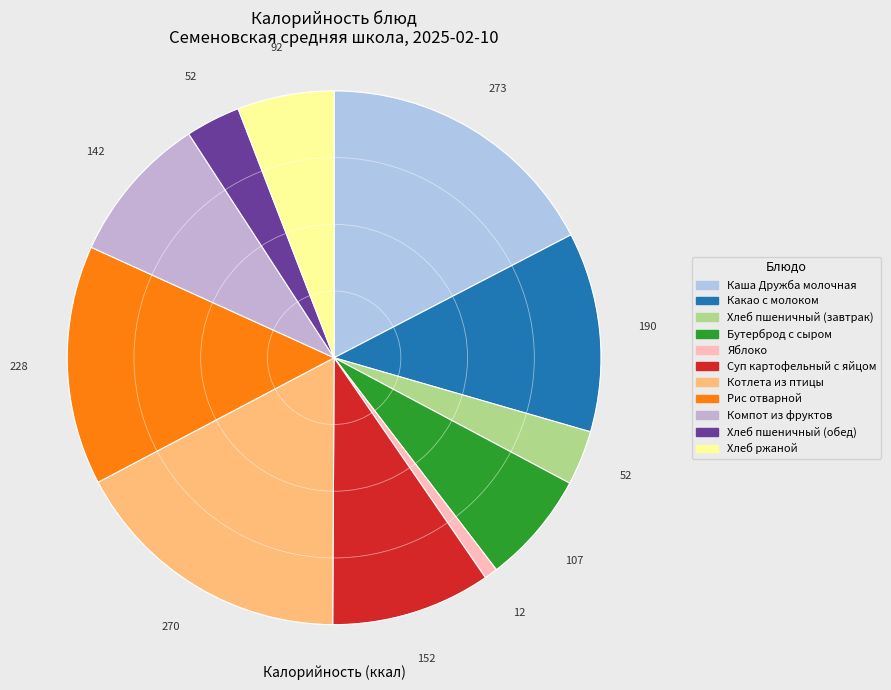

Is Хлеб пшеничный (завтрак) the majority of the pie?

No